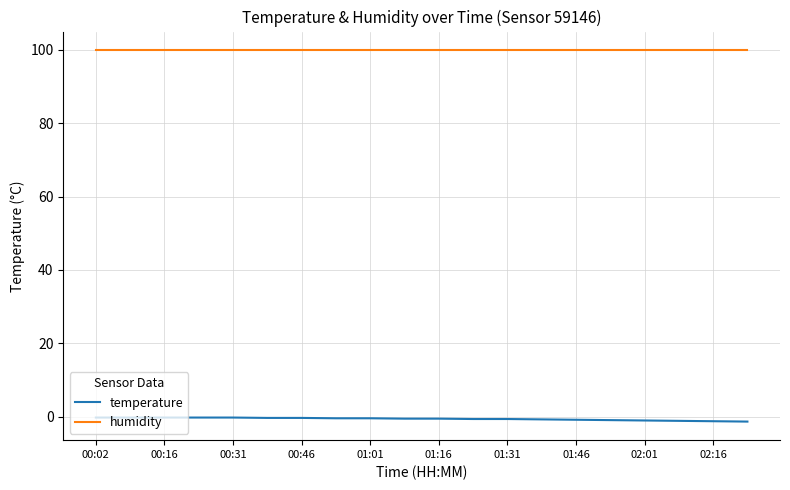

Which series has the largest total across all categories?

humidity